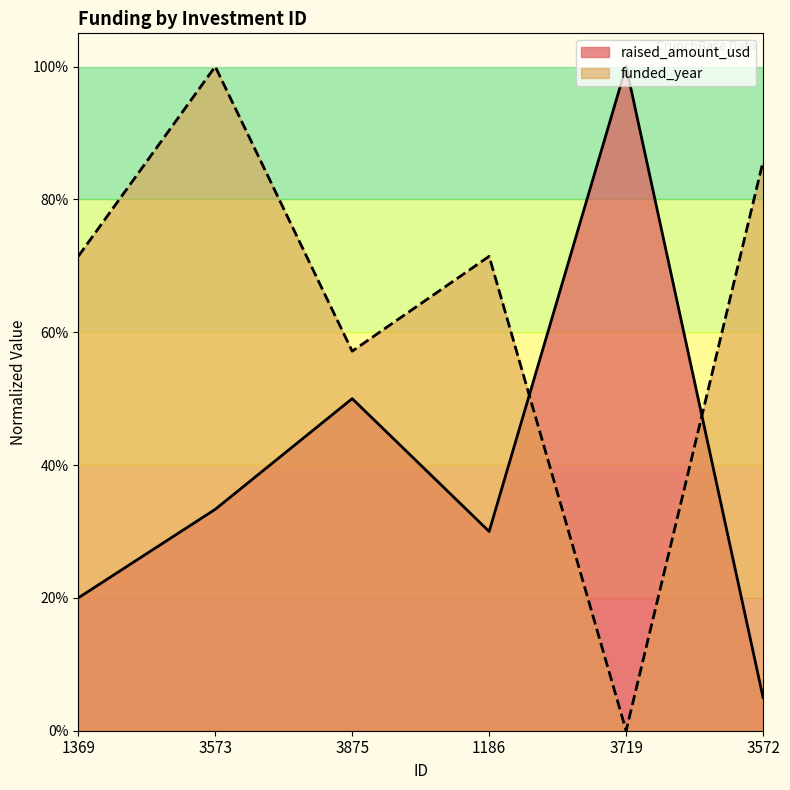

How many lines are shown in the chart?

2